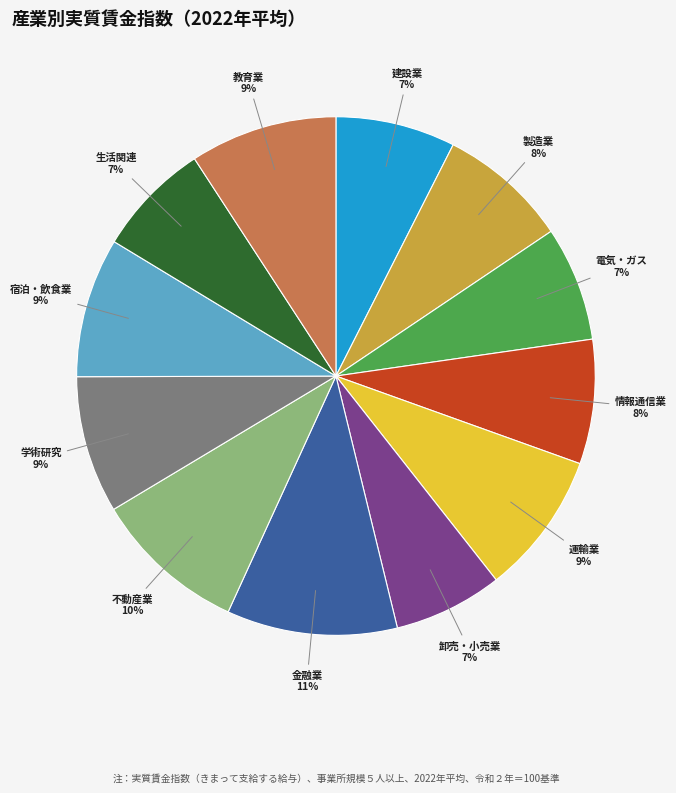

Count the number of slices in the pie.

12